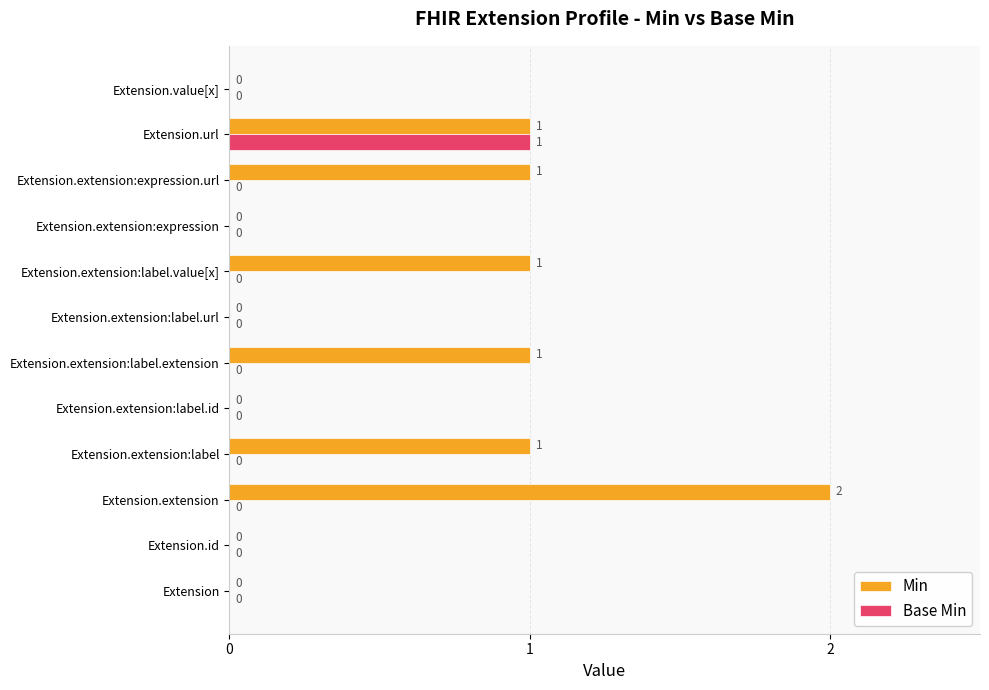

Which category has the highest value across all series?

Extension.extension